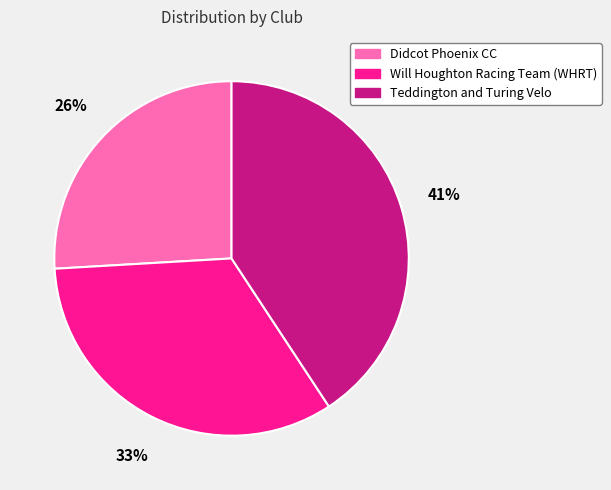

Approximately how many times larger is the value at Teddington and Turing Velo compared to Will Houghton Racing Team (WHRT)?

1.2